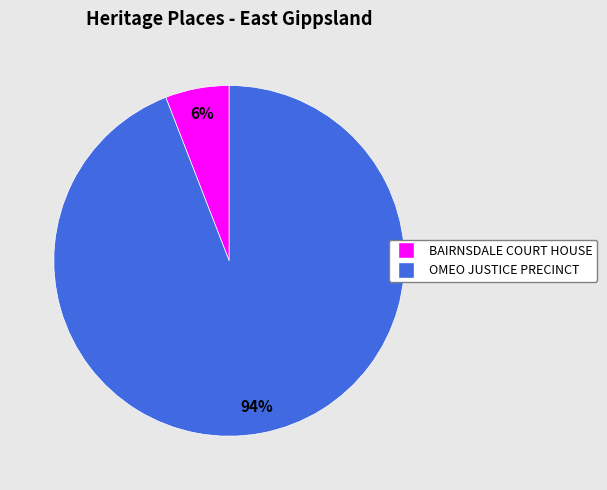

What is the majority slice?

OMEO JUSTICE PRECINCT